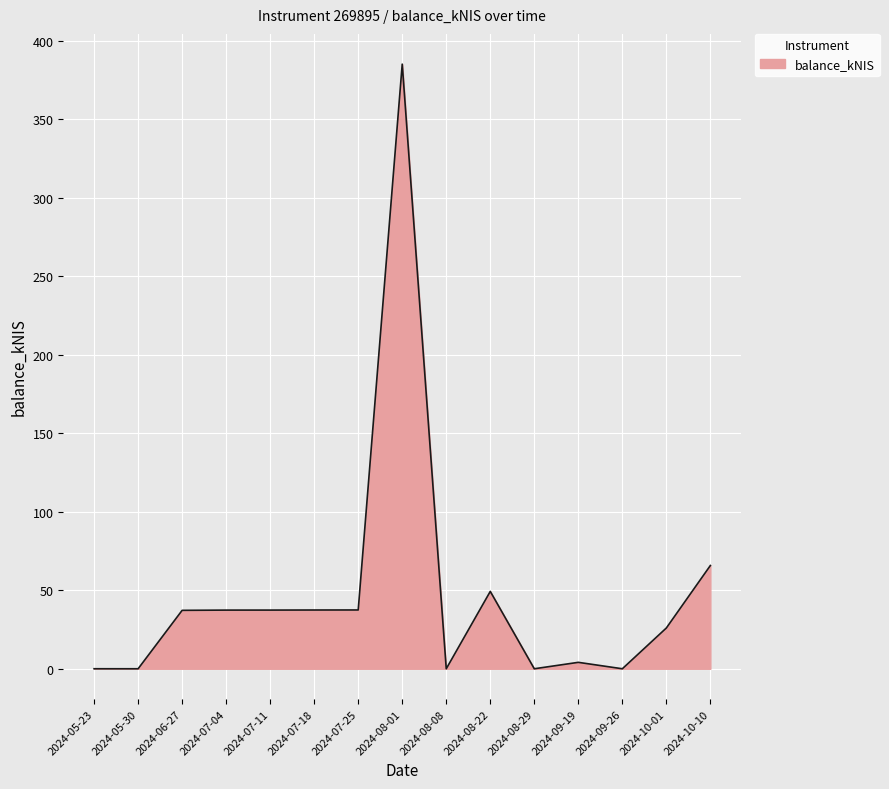

What value does the data have at 2024-07-11?

37.4